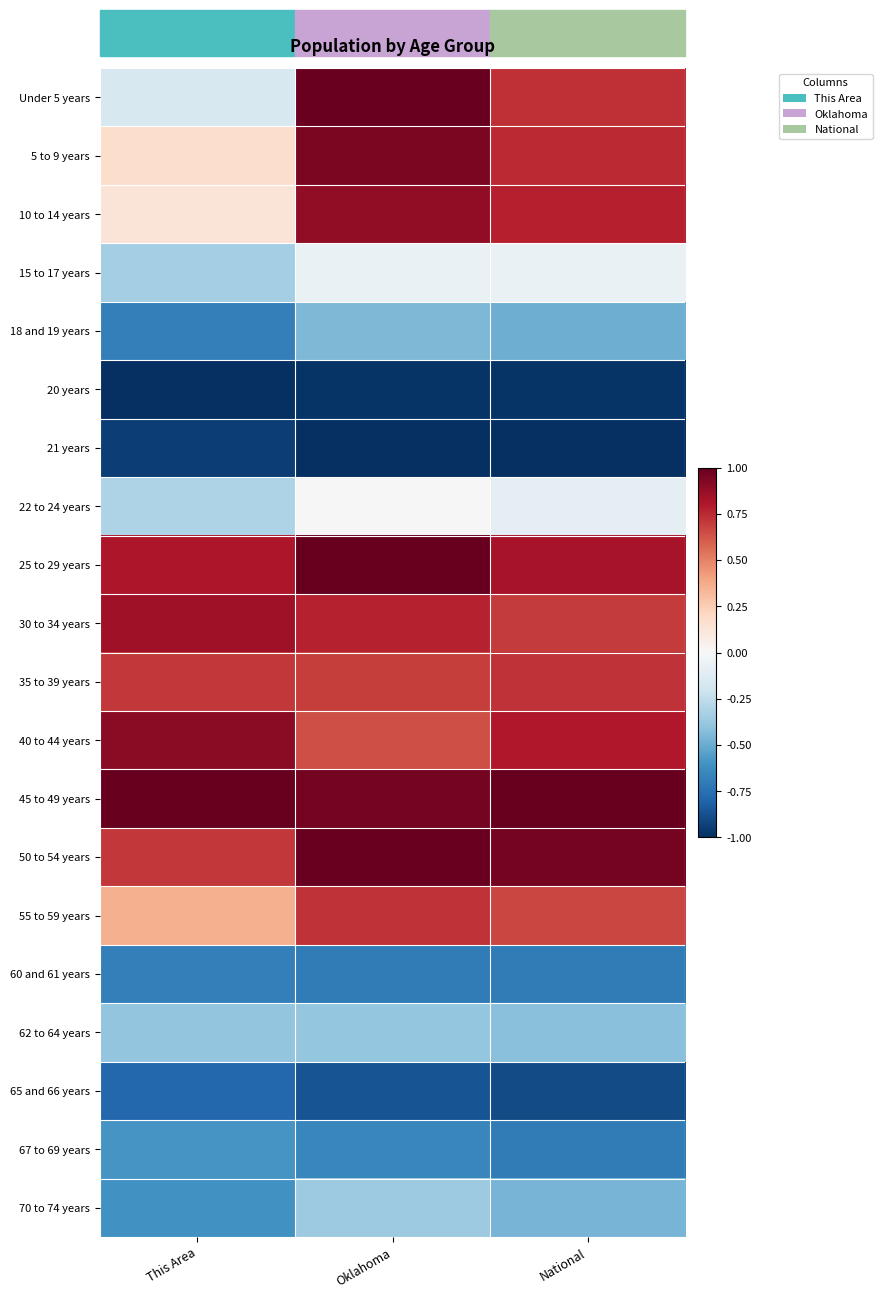

Reading left to right, list all the values displayed in this chart.

Under 5 years: This Area=-0.2	Oklahoma=1.0	National=0.7
5 to 9 years: This Area=0.2	Oklahoma=0.9	National=0.7
10 to 14 years: This Area=0.1	Oklahoma=0.9	National=0.8
15 to 17 years: This Area=-0.3	Oklahoma=-0.1	National=-0.1
18 and 19 years: This Area=-0.7	Oklahoma=-0.5	National=-0.5
20 years: This Area=-1.0	Oklahoma=-1.0	National=-1.0
21 years: This Area=-0.9	Oklahoma=-1.0	National=-1.0
22 to 24 years: This Area=-0.3	Oklahoma=-0.0	National=-0.1
25 to 29 years: This Area=0.8	Oklahoma=1.0	National=0.8
30 to 34 years: This Area=0.8	Oklahoma=0.8	National=0.7
35 to 39 years: This Area=0.7	Oklahoma=0.7	National=0.7
40 to 44 years: This Area=0.9	Oklahoma=0.6	National=0.8
45 to 49 years: This Area=1.0	Oklahoma=1.0	National=1.0
50 to 54 years: This Area=0.7	Oklahoma=1.0	National=1.0
55 to 59 years: This Area=0.4	Oklahoma=0.7	National=0.7
60 and 61 years: This Area=-0.7	Oklahoma=-0.7	National=-0.7
62 to 64 years: This Area=-0.4	Oklahoma=-0.4	National=-0.4
65 and 66 years: This Area=-0.8	Oklahoma=-0.9	National=-0.9
67 to 69 years: This Area=-0.6	Oklahoma=-0.7	National=-0.7
70 to 74 years: This Area=-0.6	Oklahoma=-0.4	National=-0.5